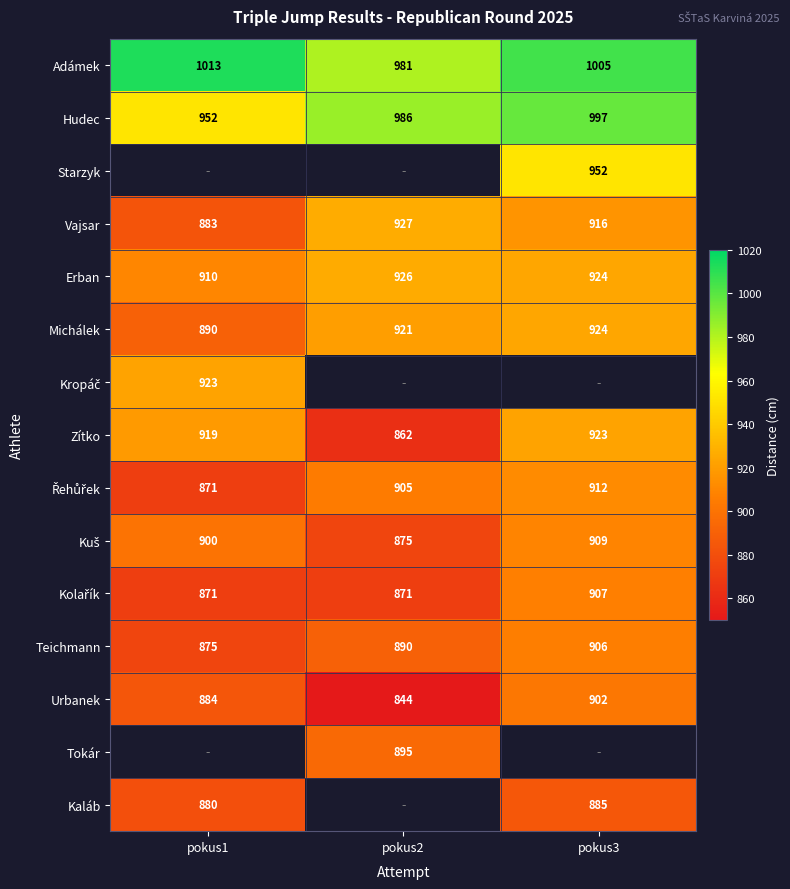

Count the Teichmann values in the range 875 to 906.

3